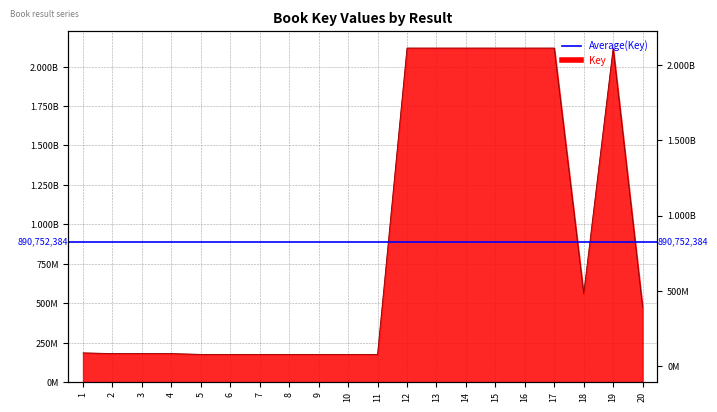

Count the number of categories in the chart.

20